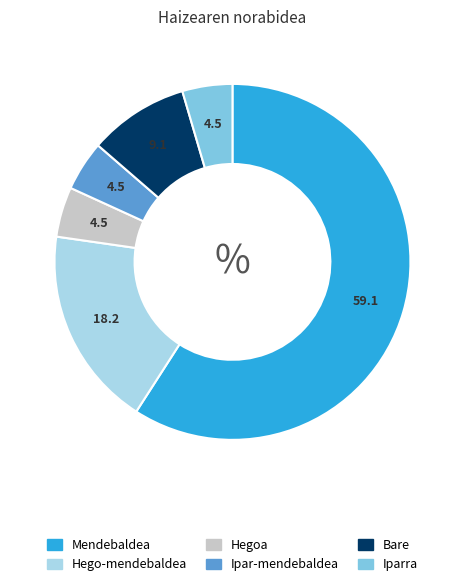

What is the majority slice?

Mendebaldea